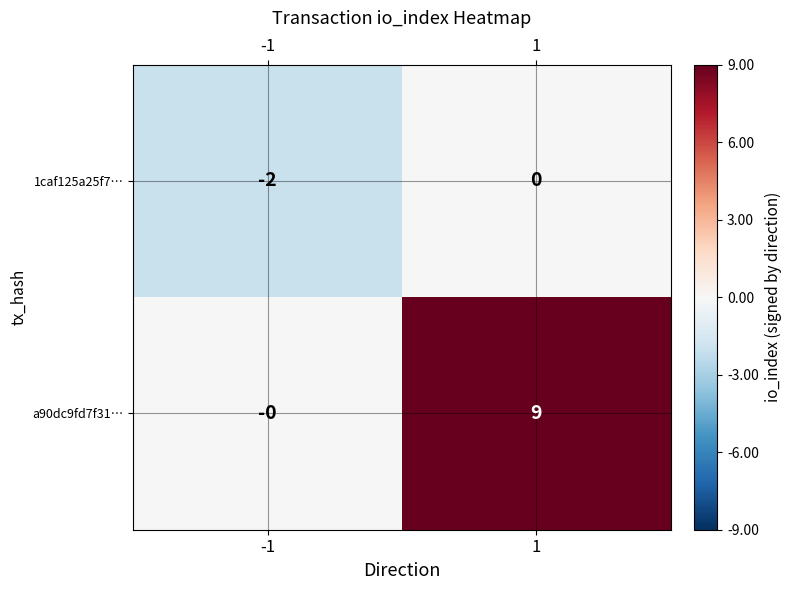

Rank the series by their average value, from lowest to highest.

1caf125a25f7…, a90dc9fd7f31…